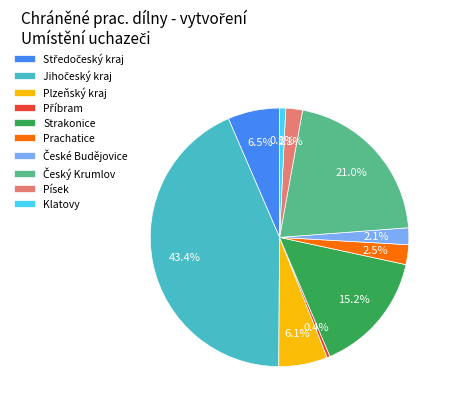

Combined, what portion of the pie is Plzeňský kraj and Klatovy?

6.9%